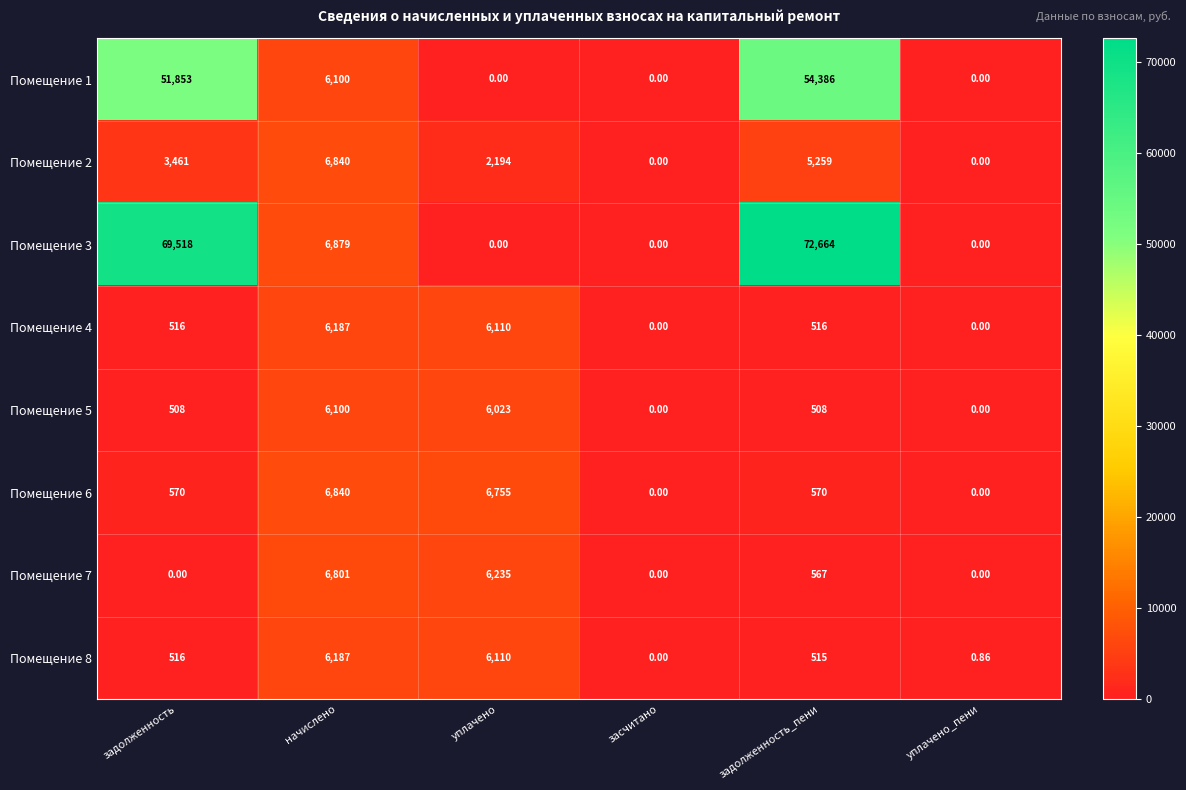

At which label does Помещение 7 first exceed 567?

начислено